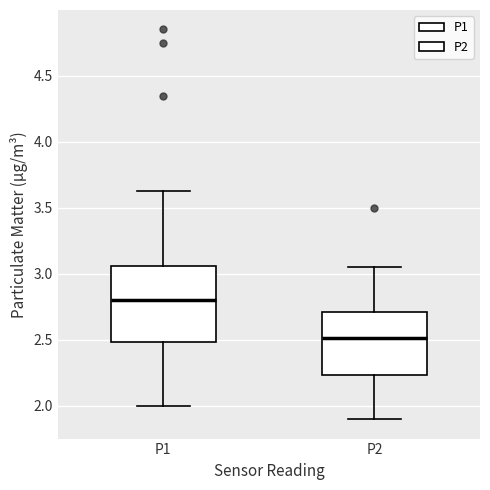

Reading left to right, read every box against the y-axis: the position of its median line, the range the box covers, and the ends of its whiskers. The values are not printed on the chart, so give them approximately, as read against the axis.

P1: median 2.80, box 2.50 to 3.05, whiskers 2.00 to 3.65
P2: median 2.50, box 2.25 to 2.70, whiskers 1.90 to 3.05